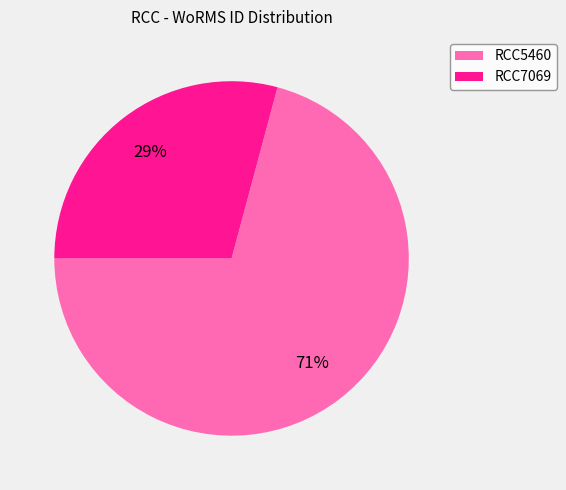

Combined, do RCC7069 and RCC5460 account for over 50%?

Yes